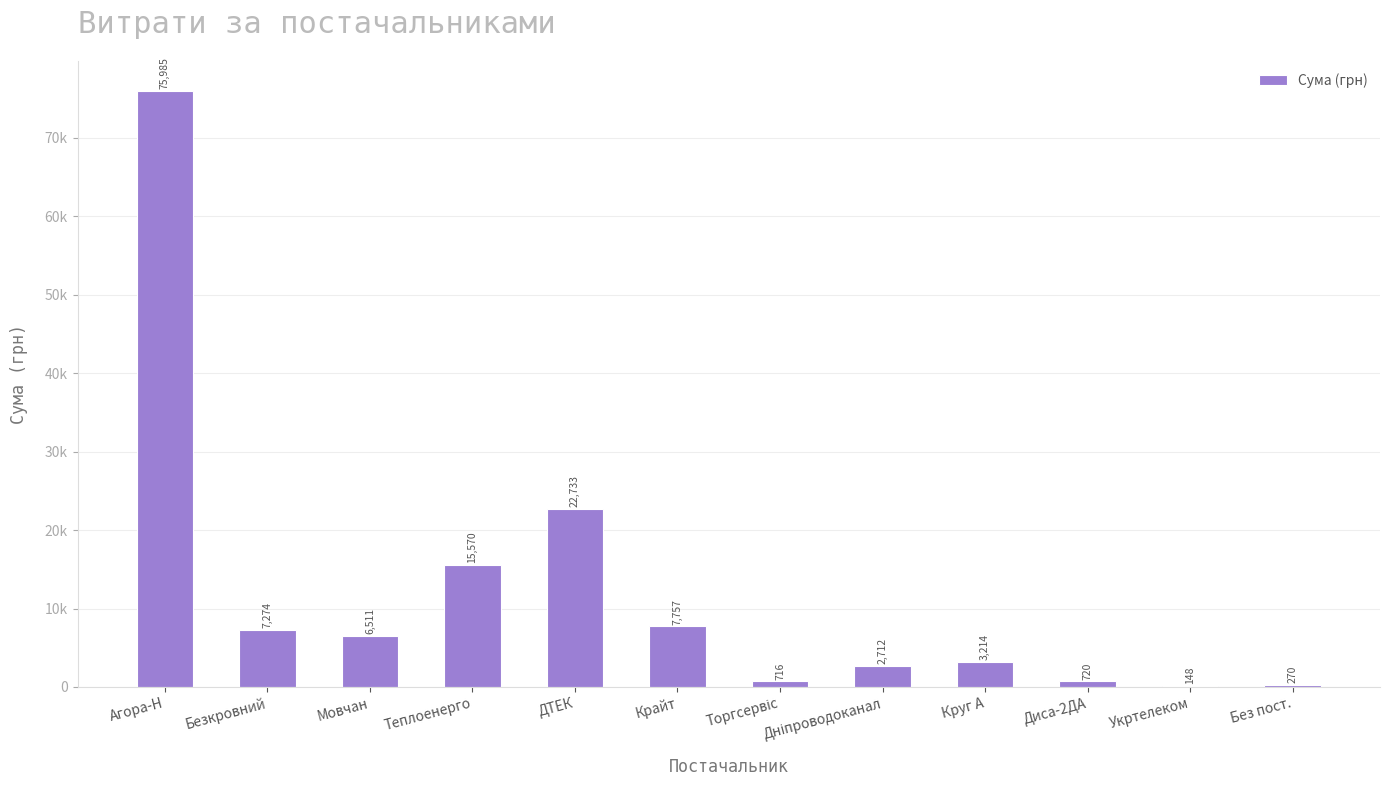

Is it true that the value at Дніпроводоканал is 1129.9?

False